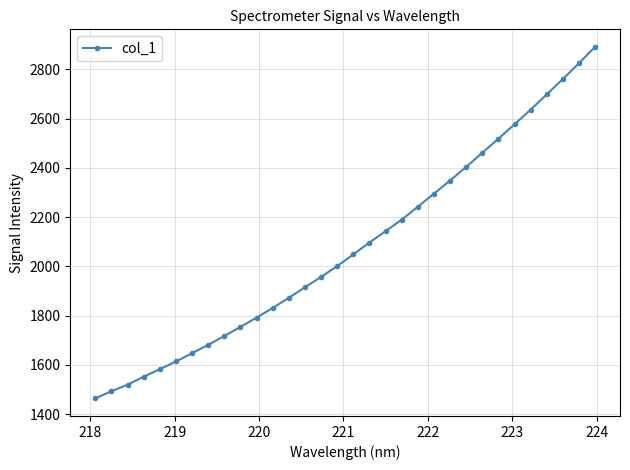

What is the maximum value shown in the chart?

2891.4